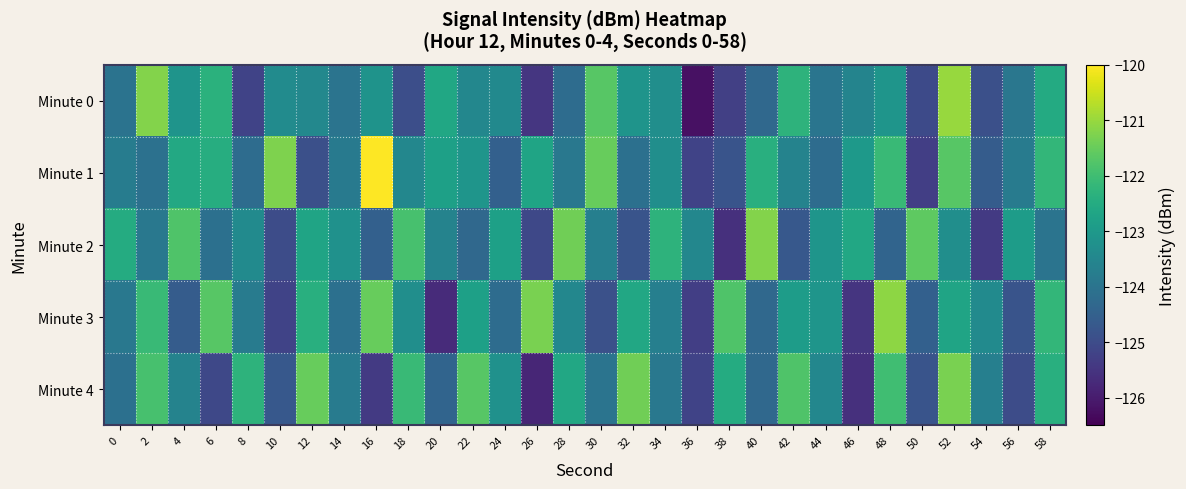

Which has a higher value, 36 or 12?

12